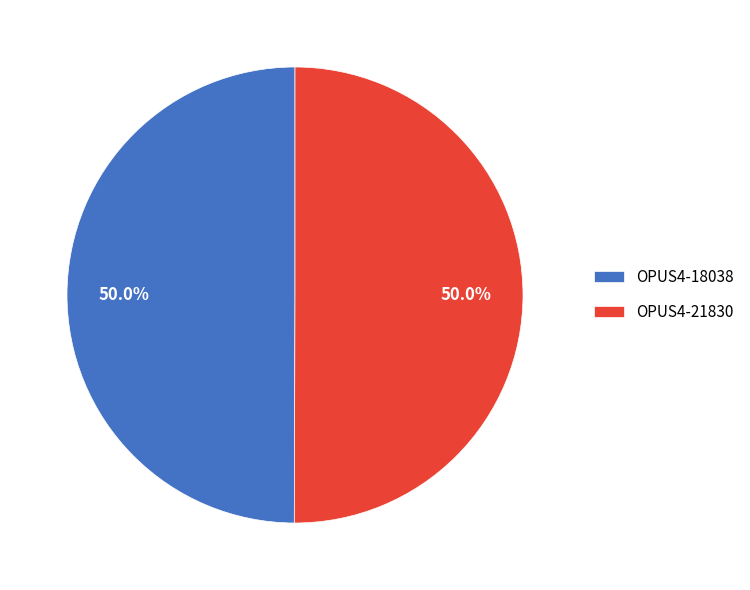

What portion of the pie excludes OPUS4-18038?

50.0%